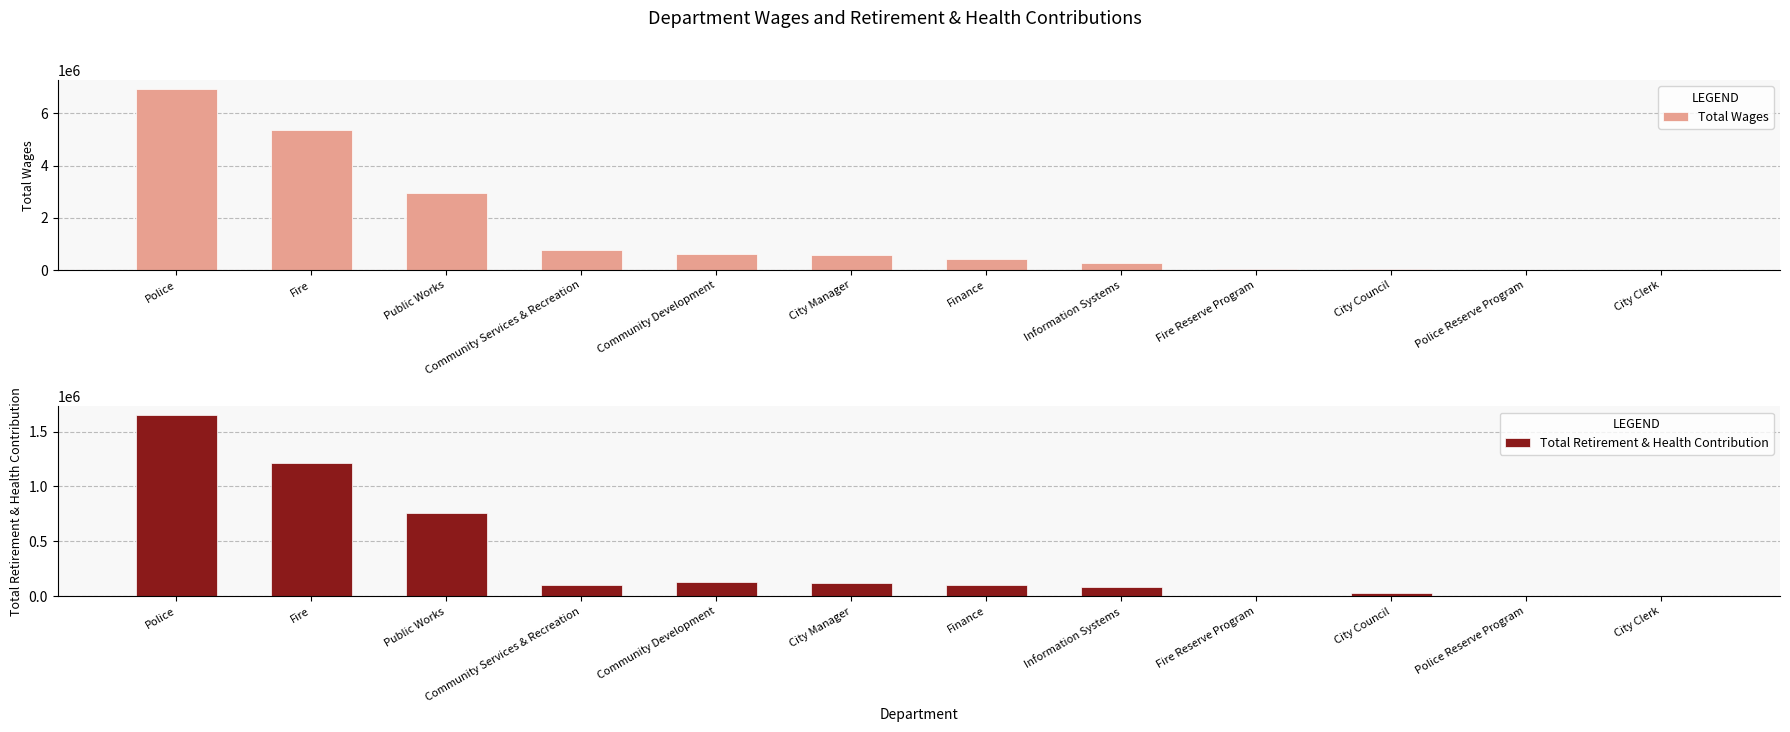

At which category does the chart reach its peak across all series?

Police